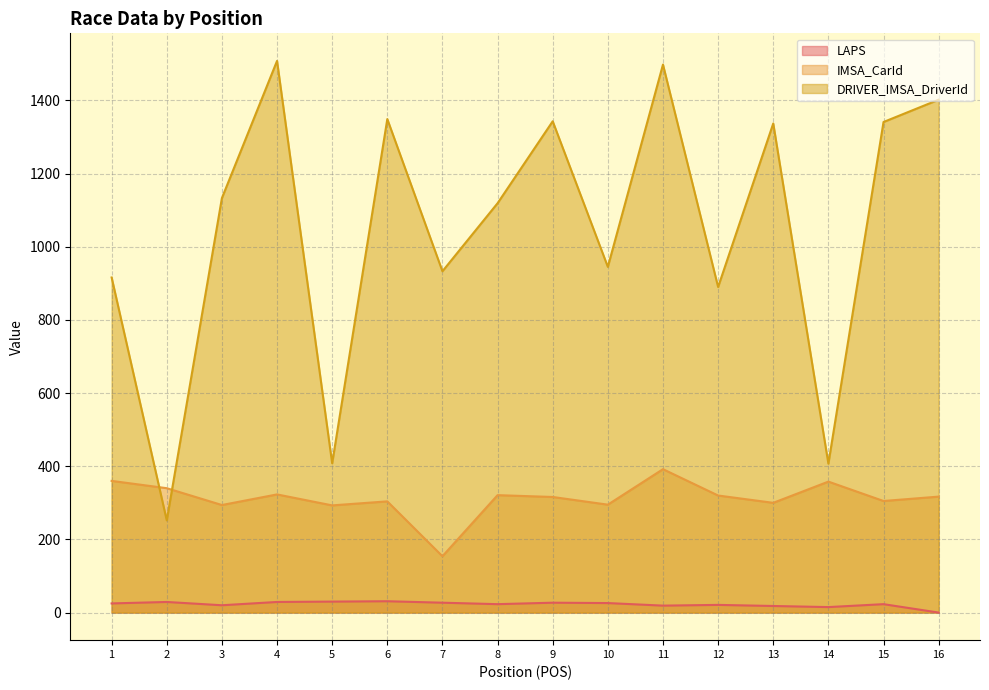

True or false: LAPS and DRIVER_IMSA_DriverId intersect in this chart.

False